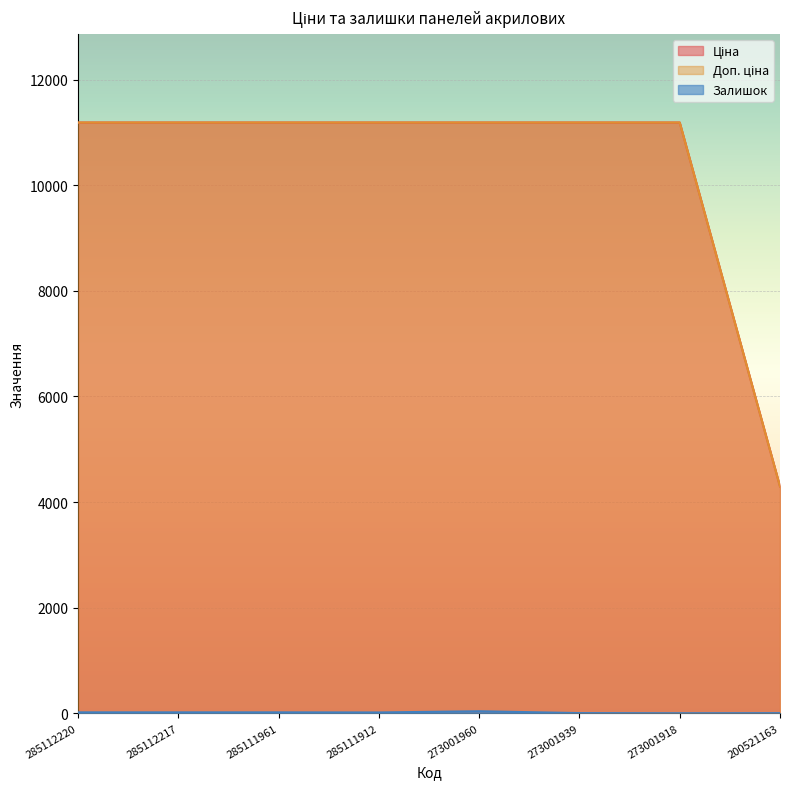

How many interior local peaks does the Залишок series have?

1